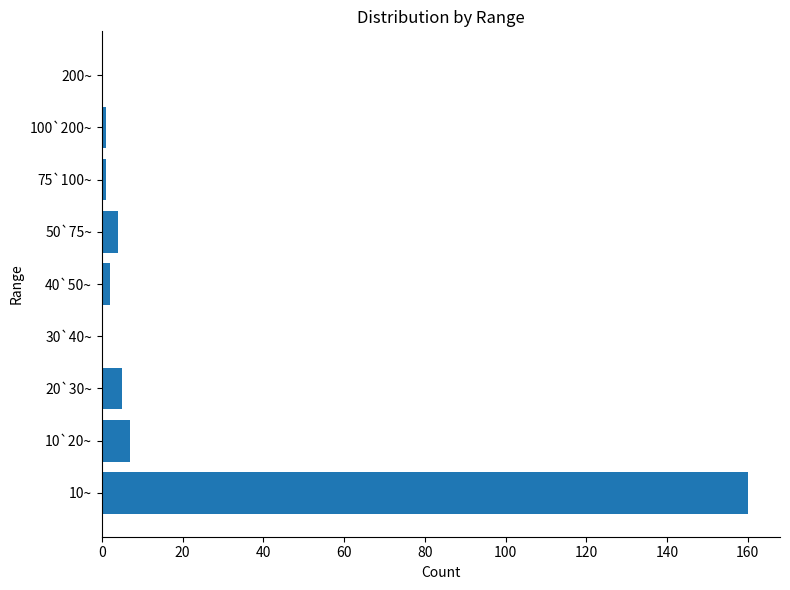

Count the number of categories in the chart.

9